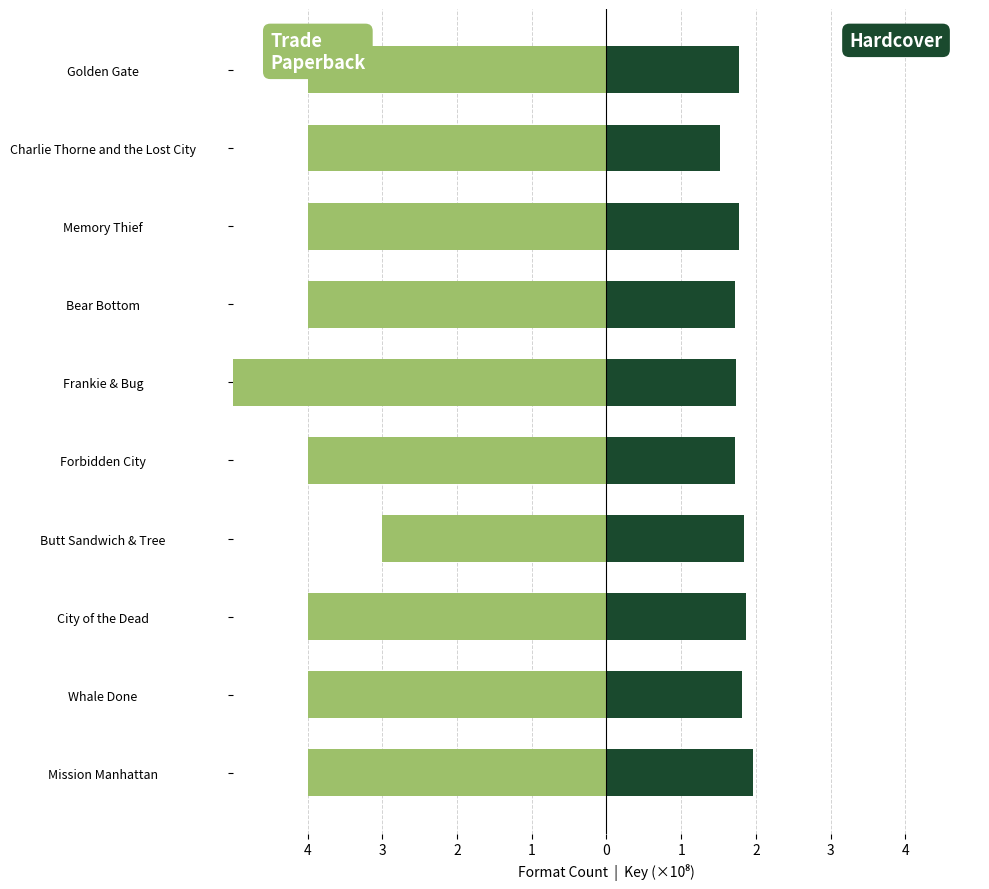

The value of Hardcover at Forbidden City is 1.7. True or false?

True